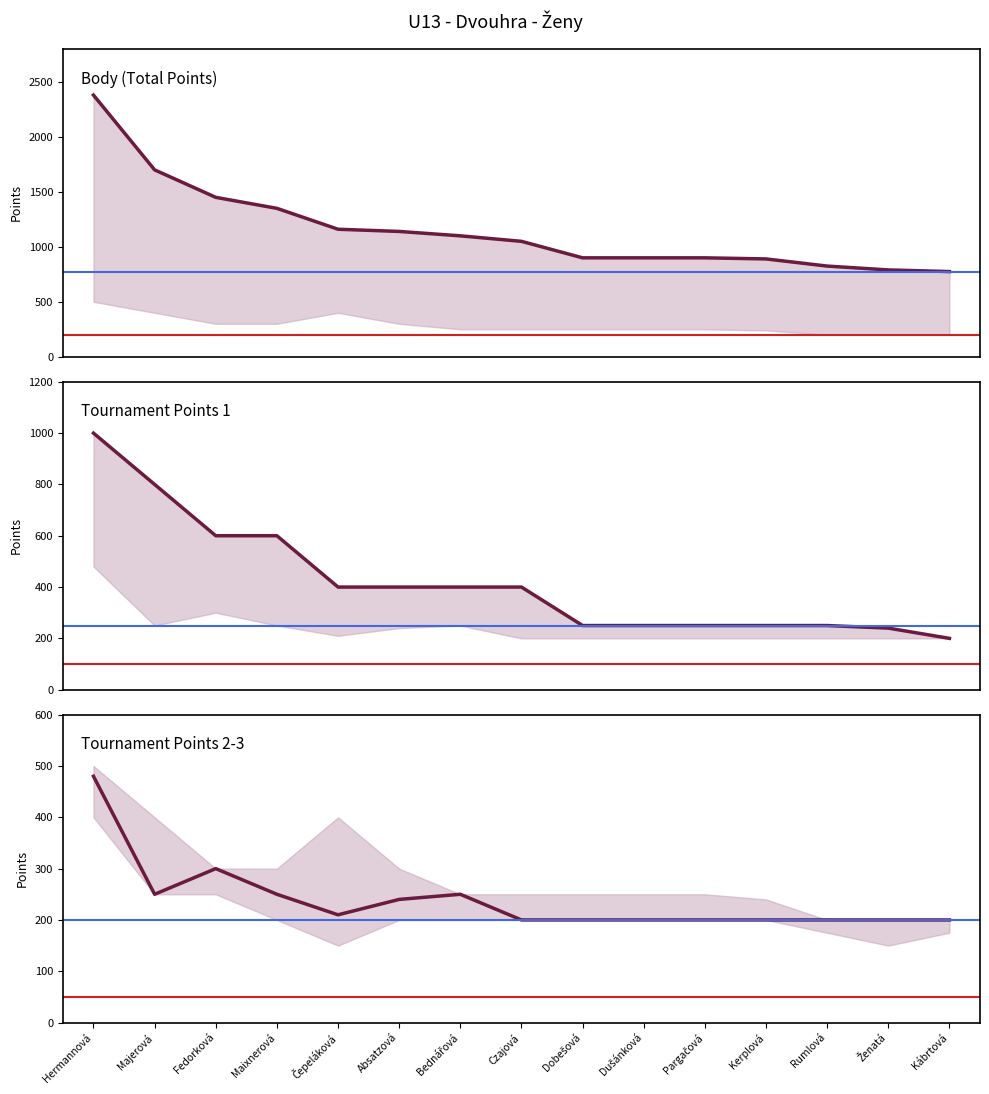

What is the label of the 10th point from the right?

Absatzová